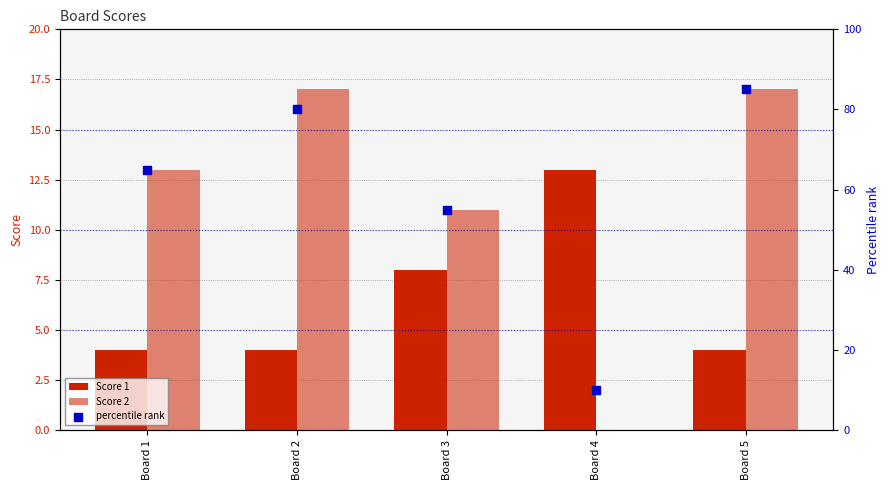

Which series contains the highest Y value?

percentile rank